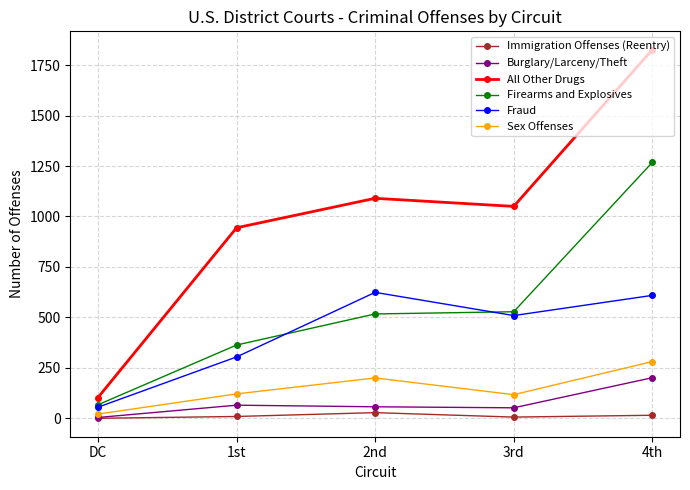

True or false: Firearms and Explosives has a value of 67 at DC.

True